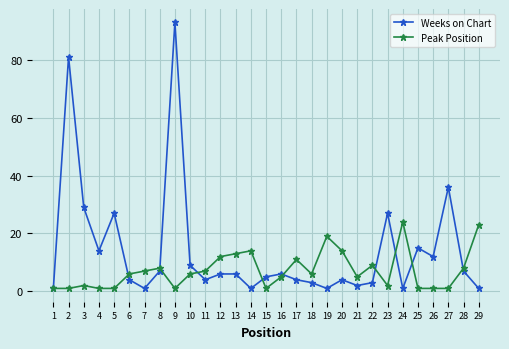

Reading left to right, list all the values displayed in this chart.

Weeks on Chart: 1=1	2=81	3=29	4=14	5=27	6=4	7=1	8=7	9=93	10=9	11=4	12=6	13=6	14=1	15=5	16=6	17=4	18=3	19=1	20=4	21=2	22=3	23=27	24=1	25=15	26=12	27=36	28=7	29=1
Peak Position: 1=1	2=1	3=2	4=1	5=1	6=6	7=7	8=8	9=1	10=6	11=7	12=12	13=13	14=14	15=1	16=5	17=11	18=6	19=19	20=14	21=5	22=9	23=2	24=24	25=1	26=1	27=1	28=8	29=23